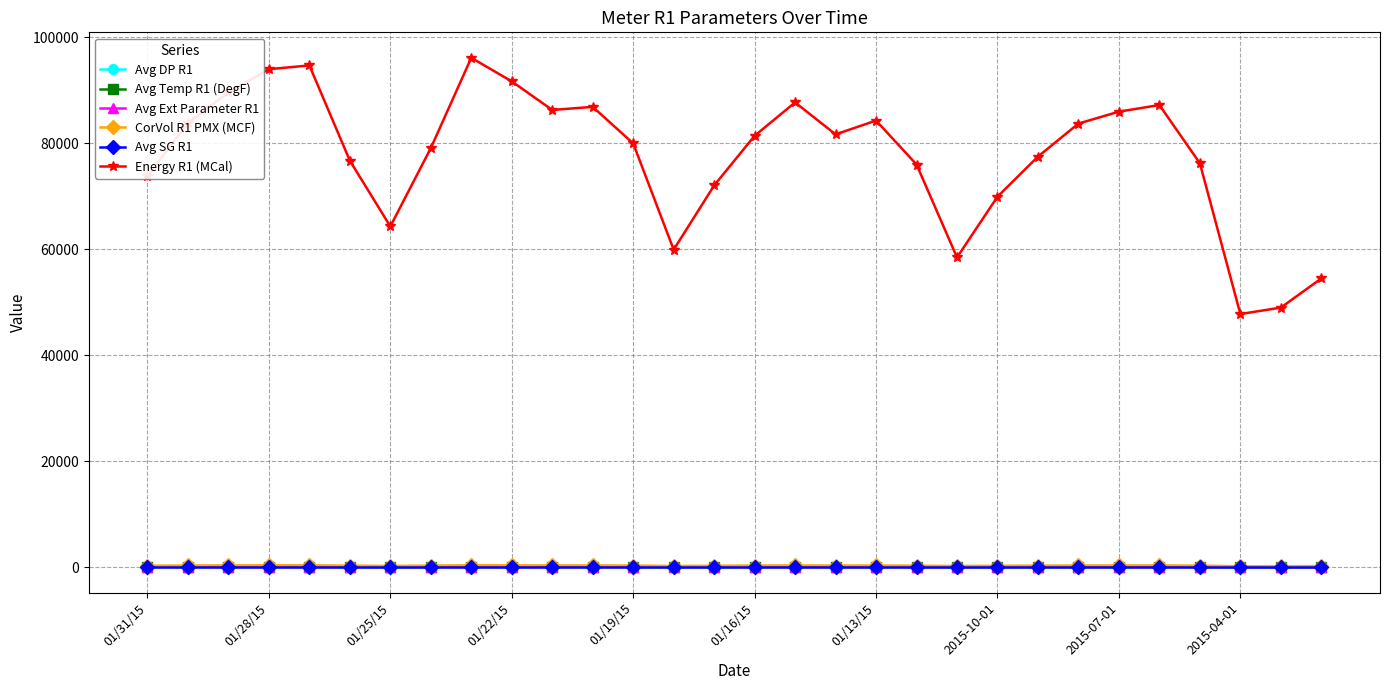

What is the greatest value displayed?

96104.3